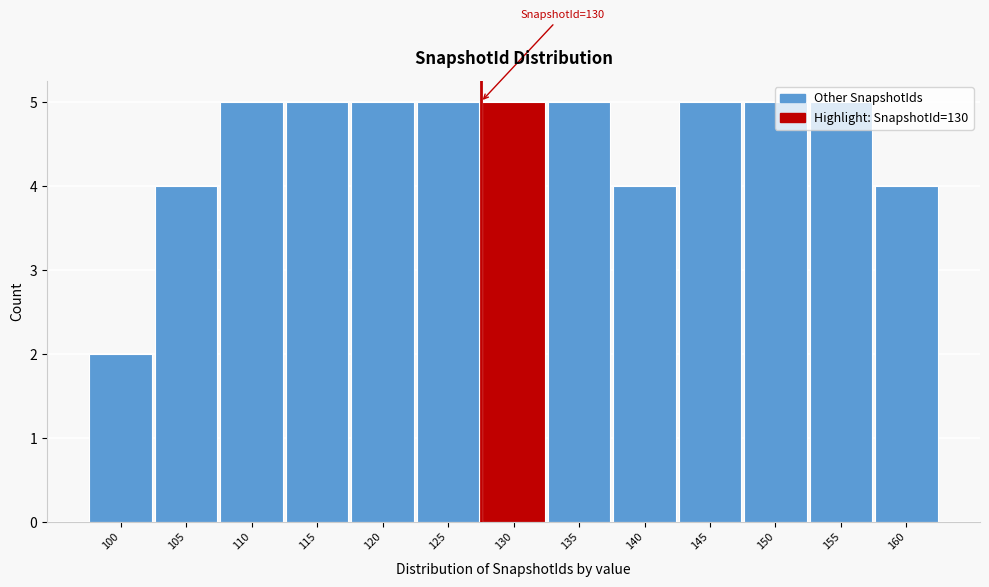

Is it true that the value at 105 is 4?

True